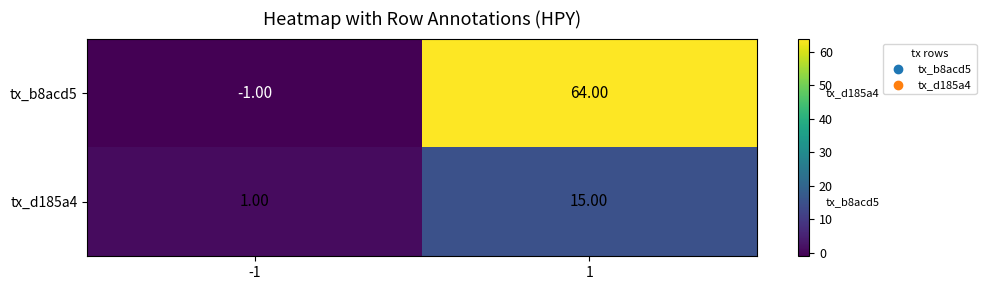

List the series in order of their peak value, lowest first.

tx_d185a4, tx_b8acd5